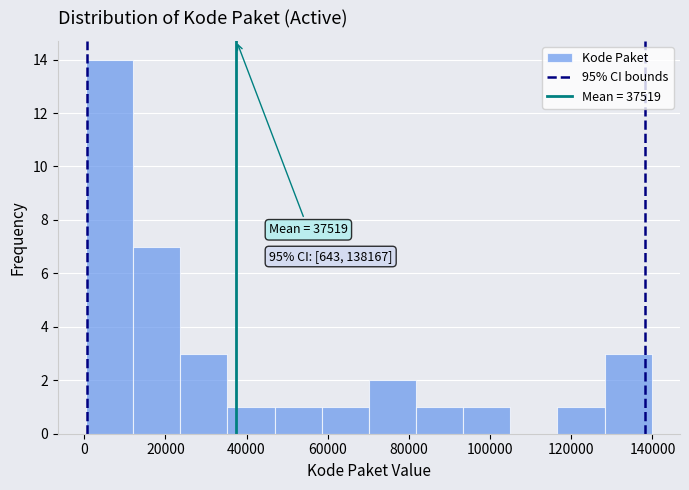

Which range on the x-axis has the tallest bar?

0 to 12000